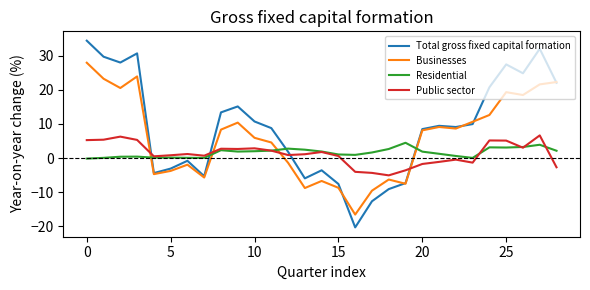

How many intersections are there between Businesses and Residential?

4